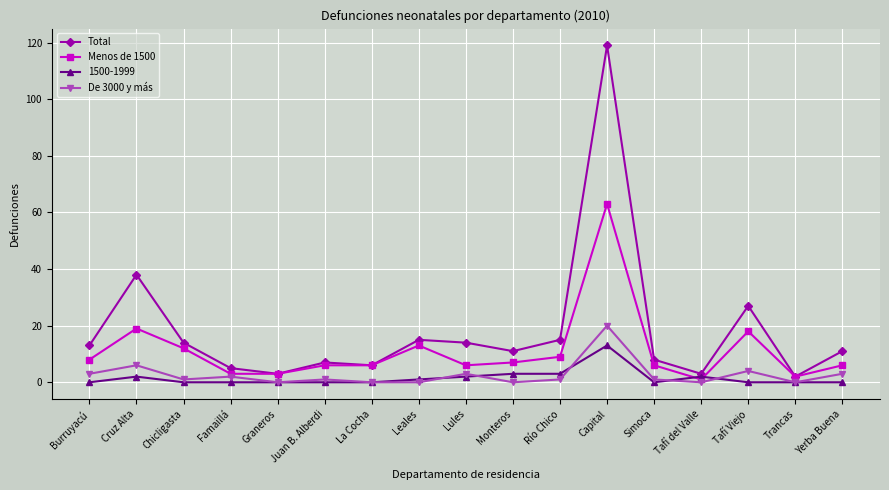

At how many categories does at least one series exceed 113?

1